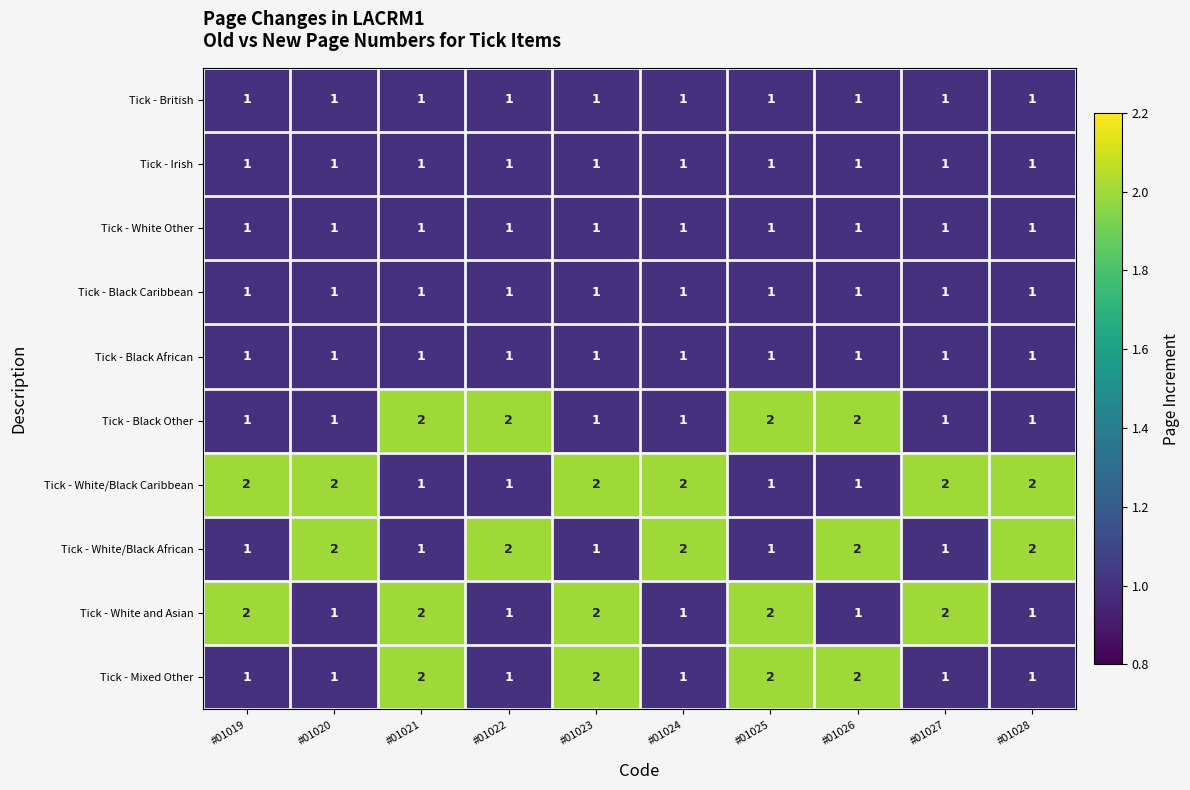

The Tick - Black African series shows 1 at #01026. True or false?

True